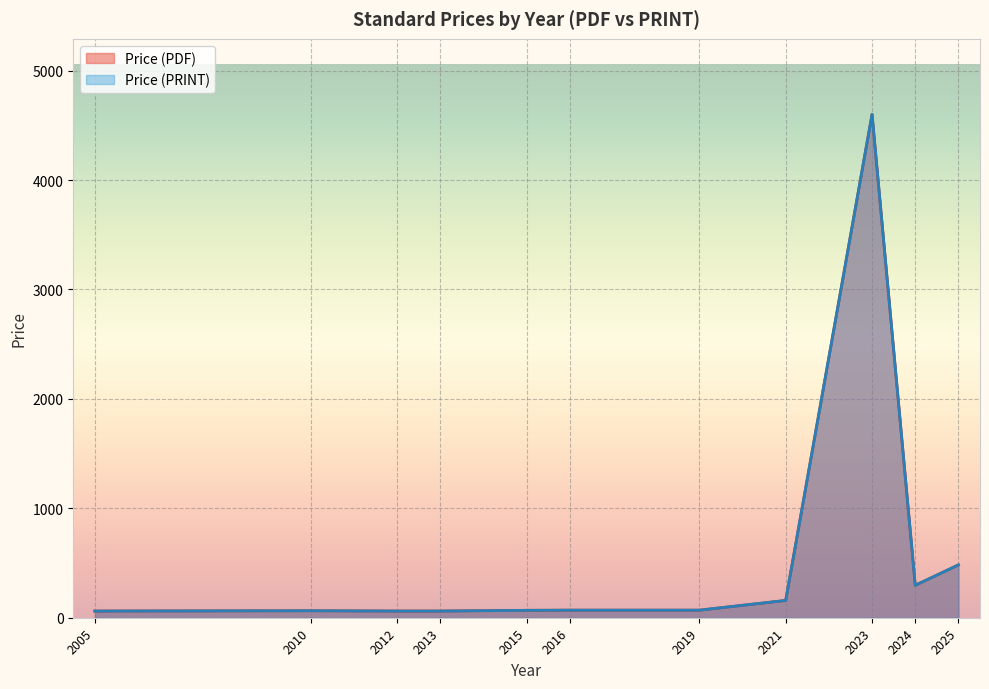

At 2019, list the series in order from largest to smallest.

Price (PDF), Price (PRINT)